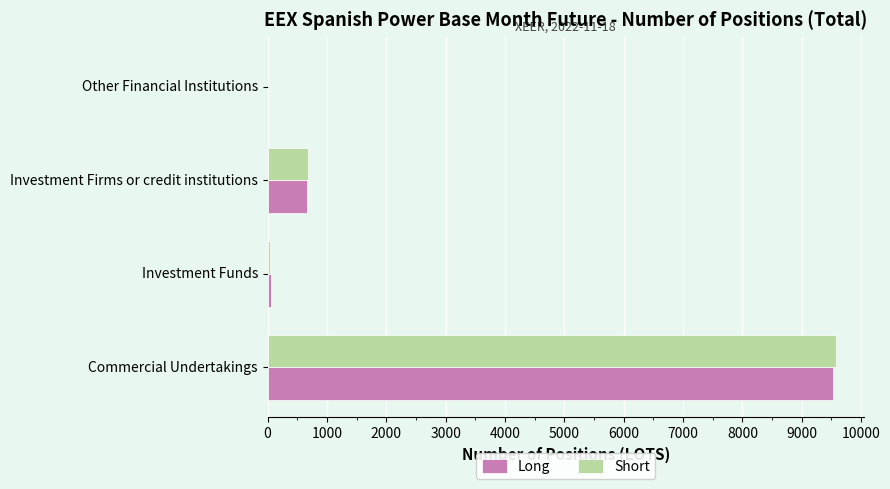

What are all the series names shown in the legend?

Long, Short